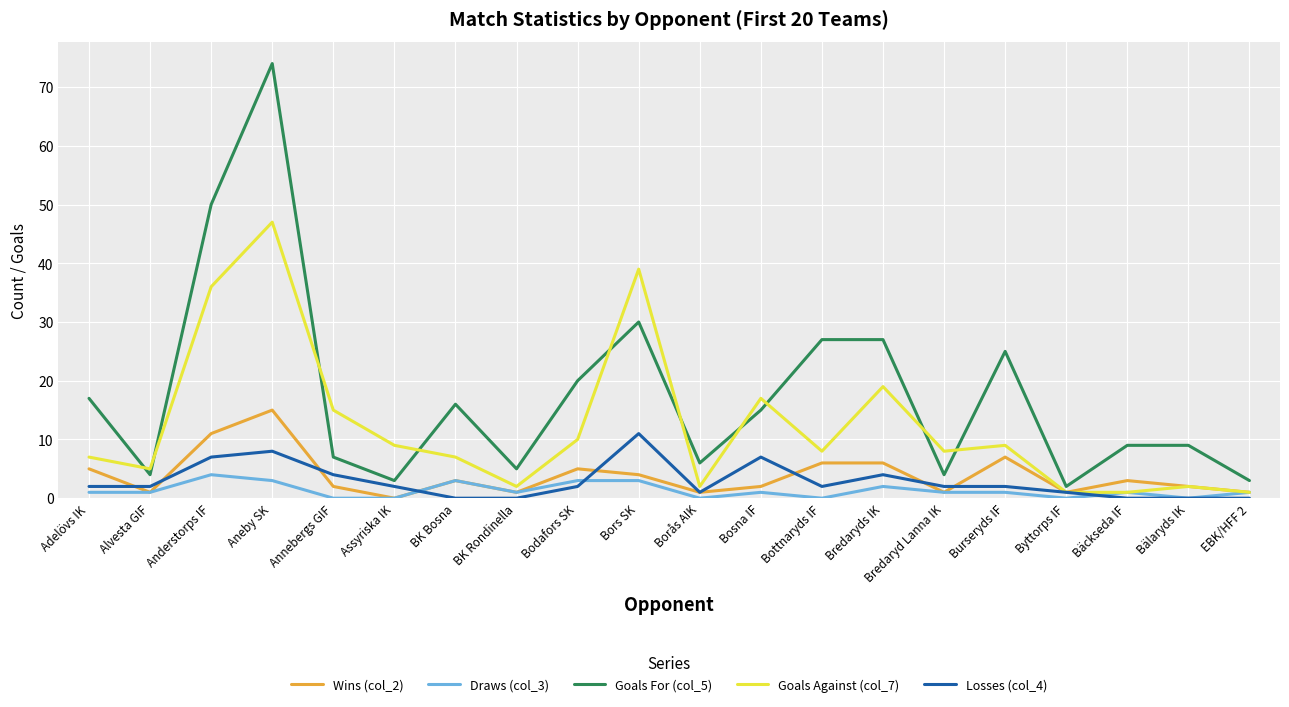

What is the maximum value for Draws (col_3)?

4